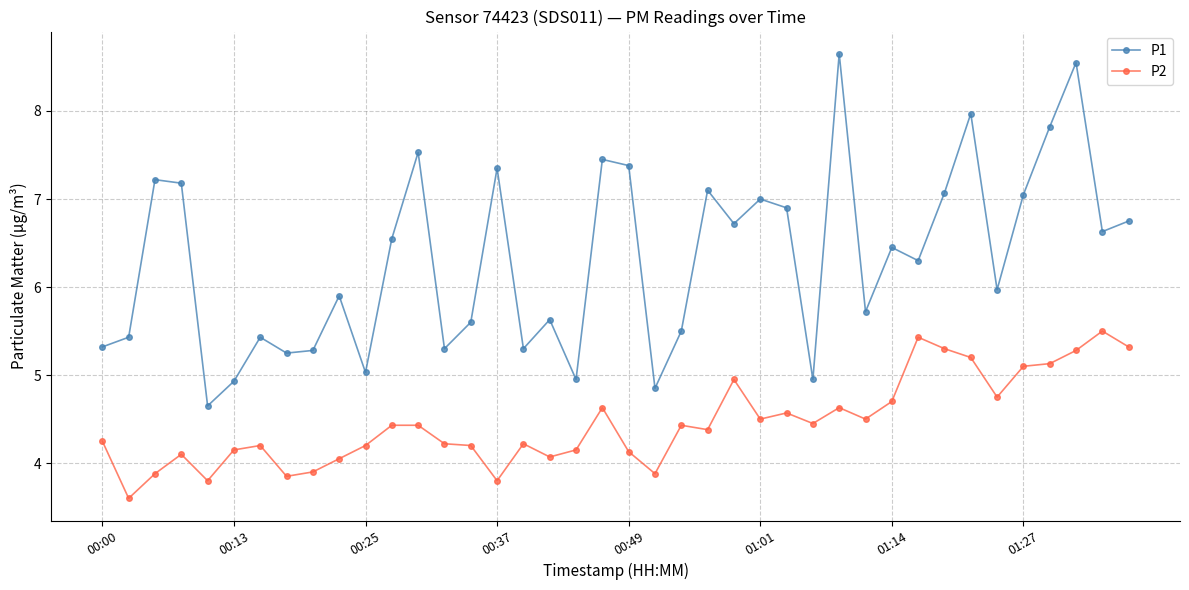

What is the difference between the maximum and minimum values in the P1 series?

4.0